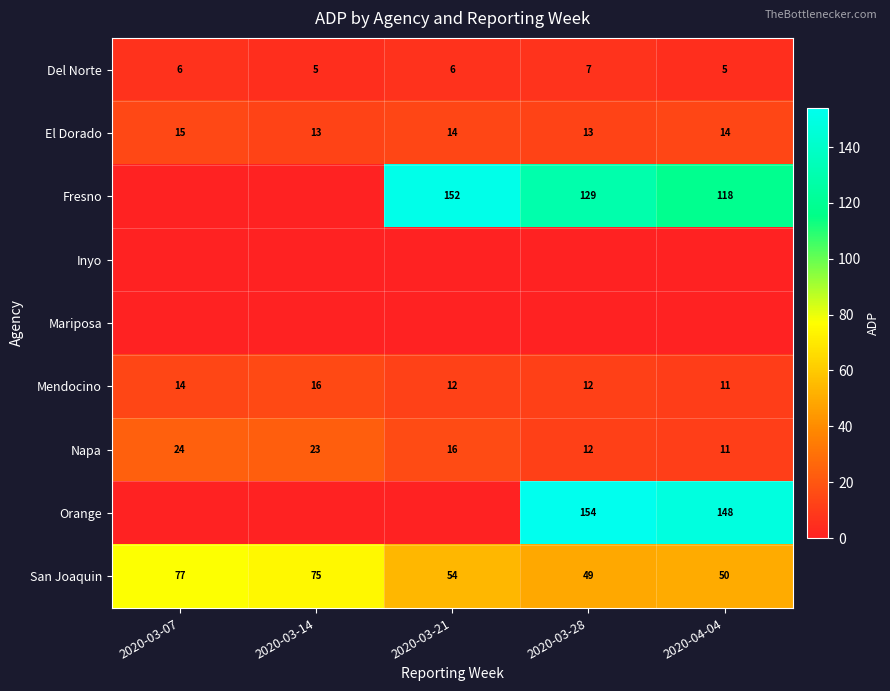

Which category has the lowest value in the San Joaquin series?

2020-03-28